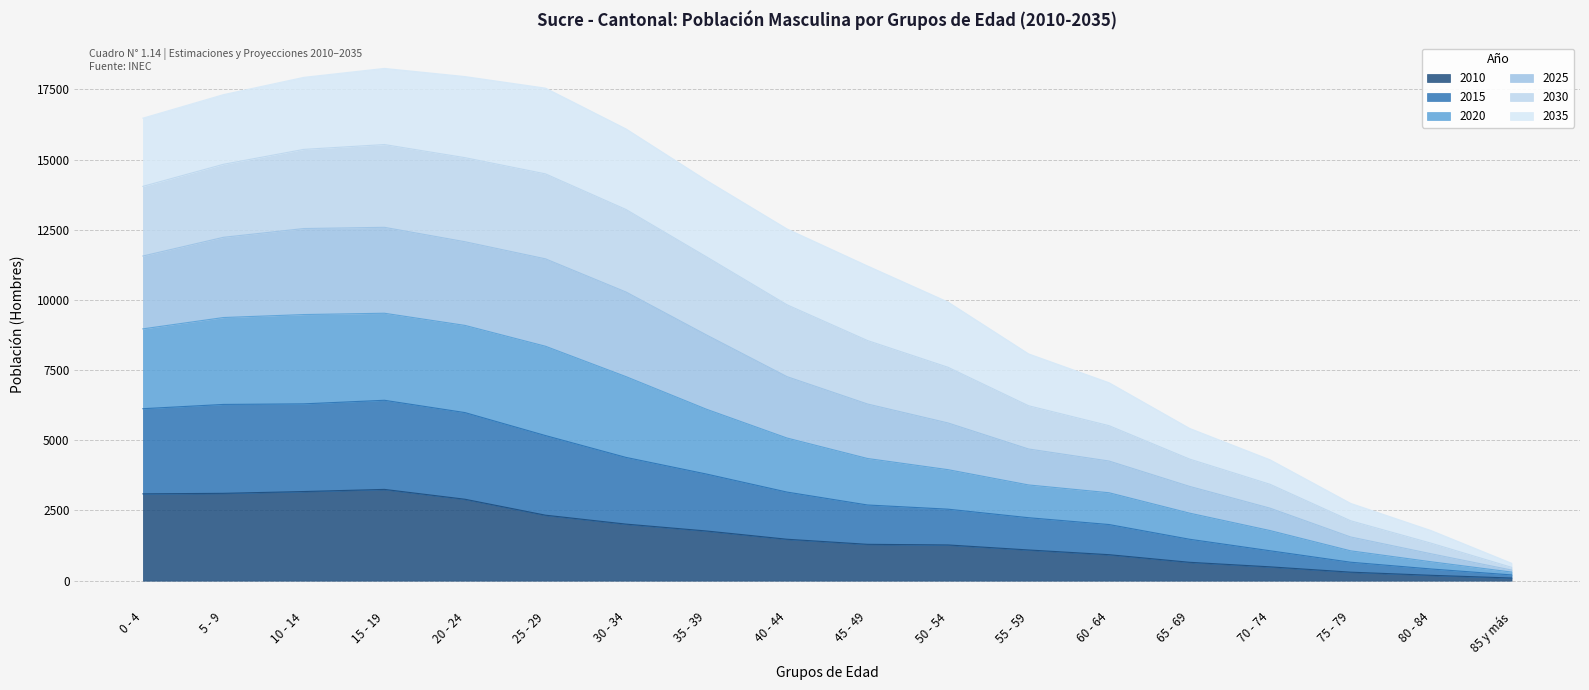

What position from the right is 25 - 29?

13